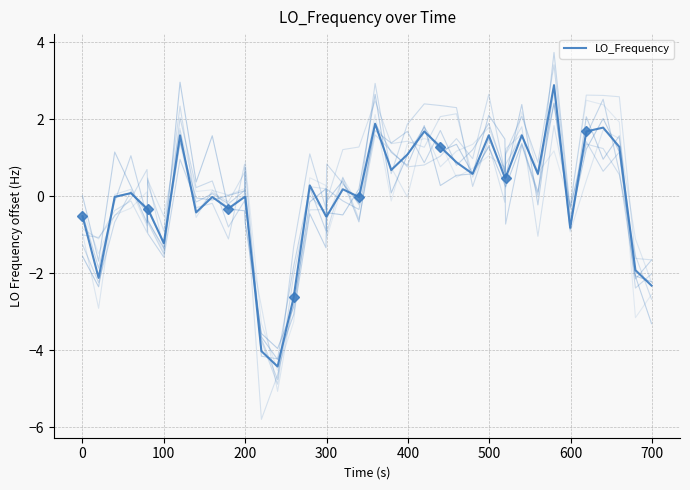

The chart shows a value of 0.8 at 31. True or false?

False